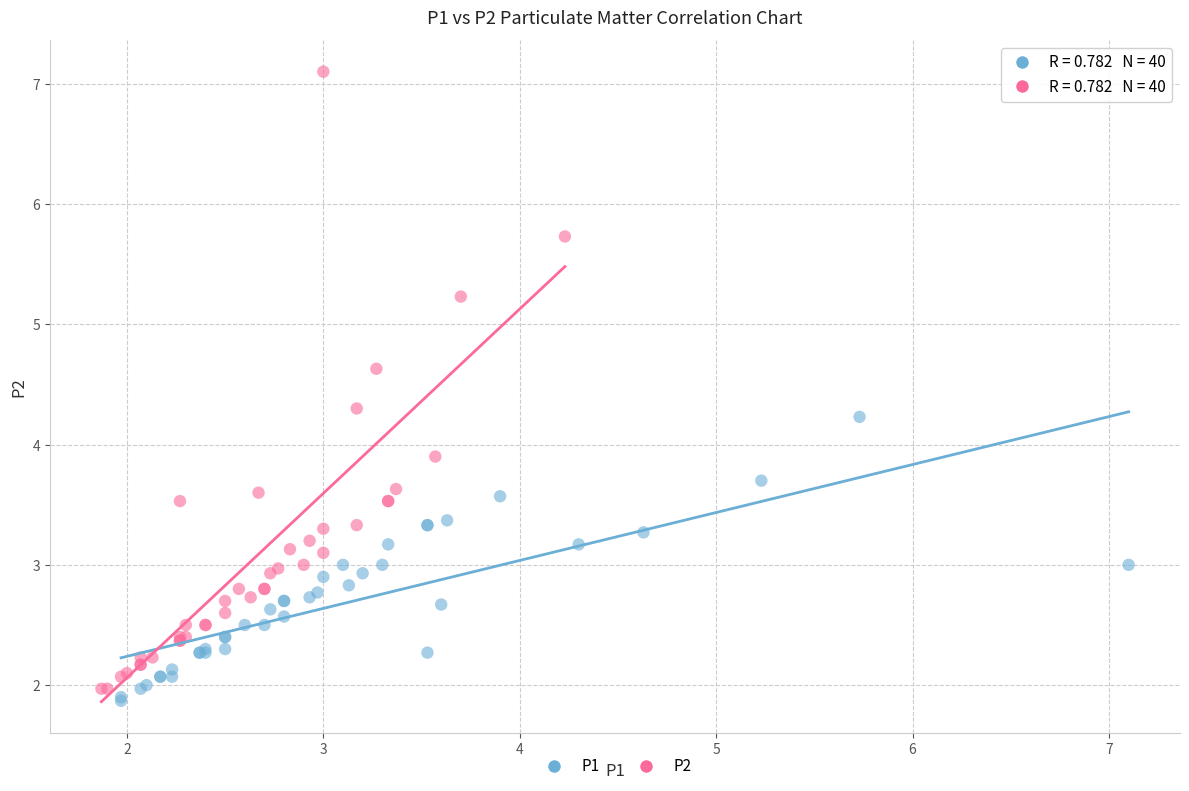

Which series contains the lowest Y value?

P1